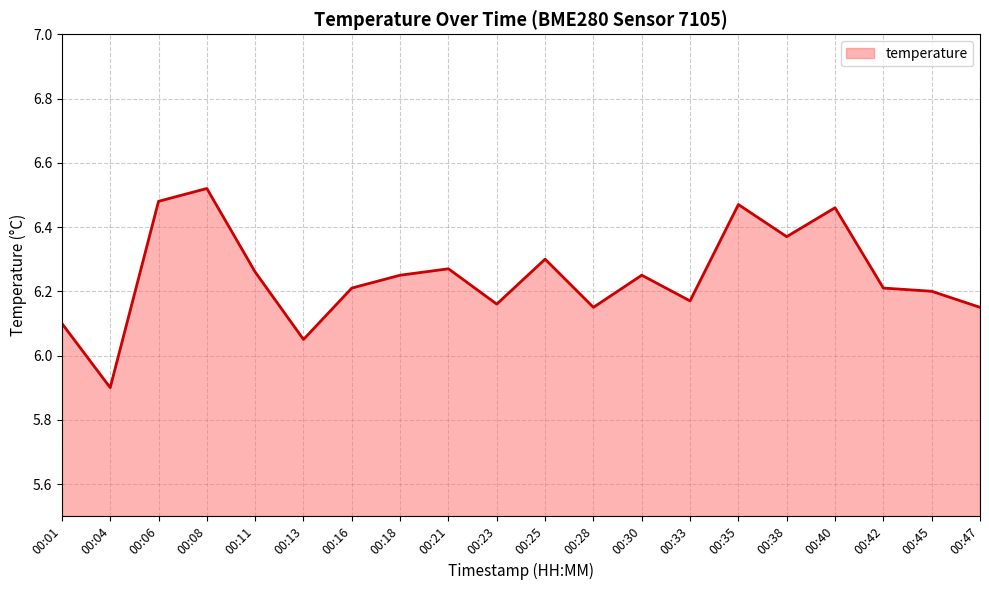

What is the ratio of the value at 00:11 to the value at 00:13?

1.0